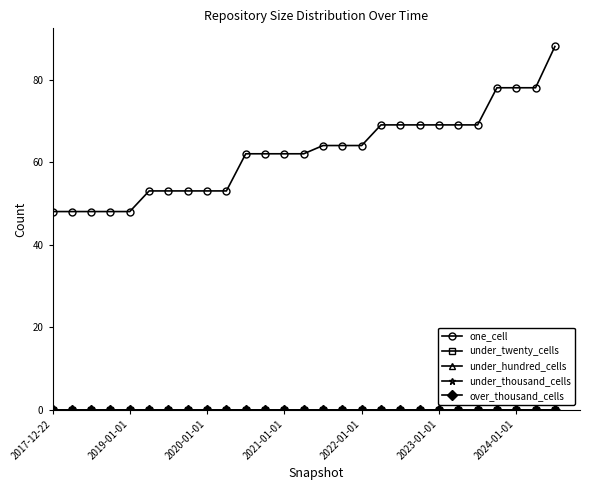

Is this an area chart (filled region under the line)?

No